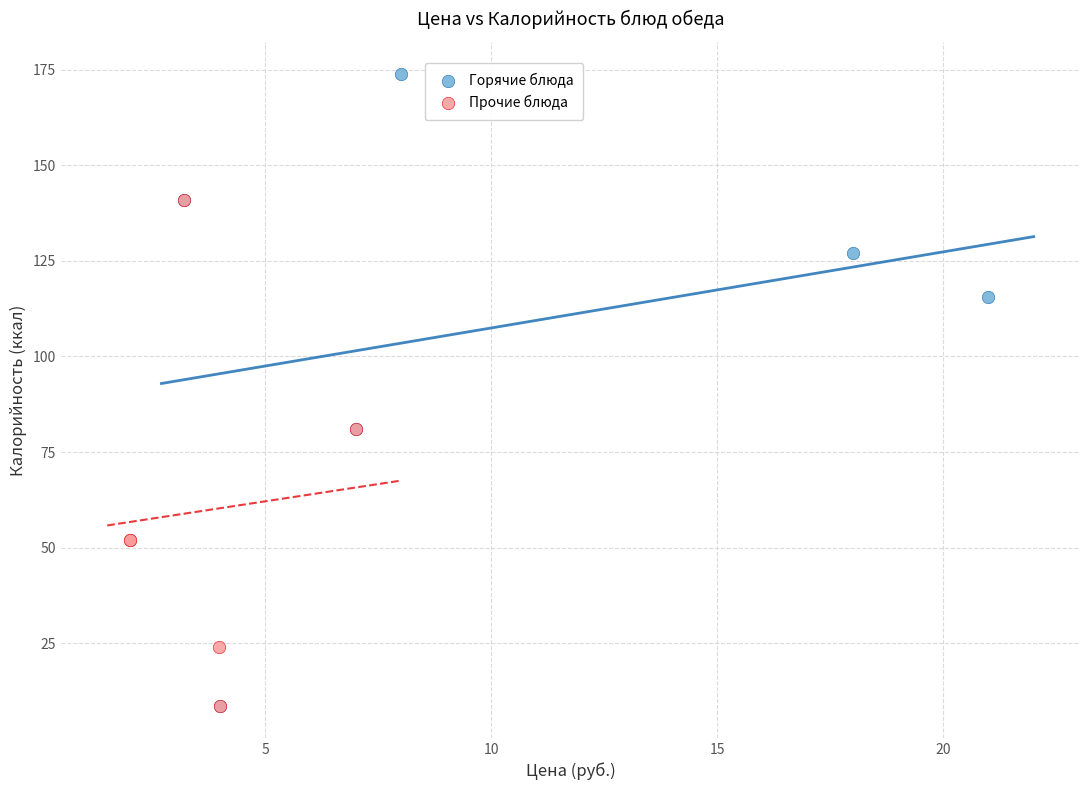

Which series contains the highest Y value?

Горячие блюда